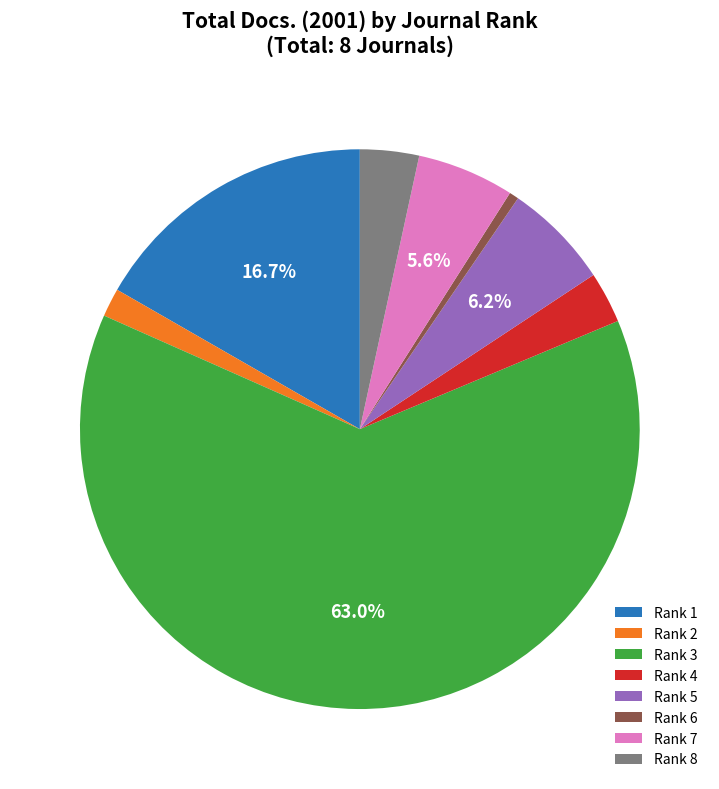

To the nearest percent, what is the combined percentage of Rank 6 and Rank 8?

4%